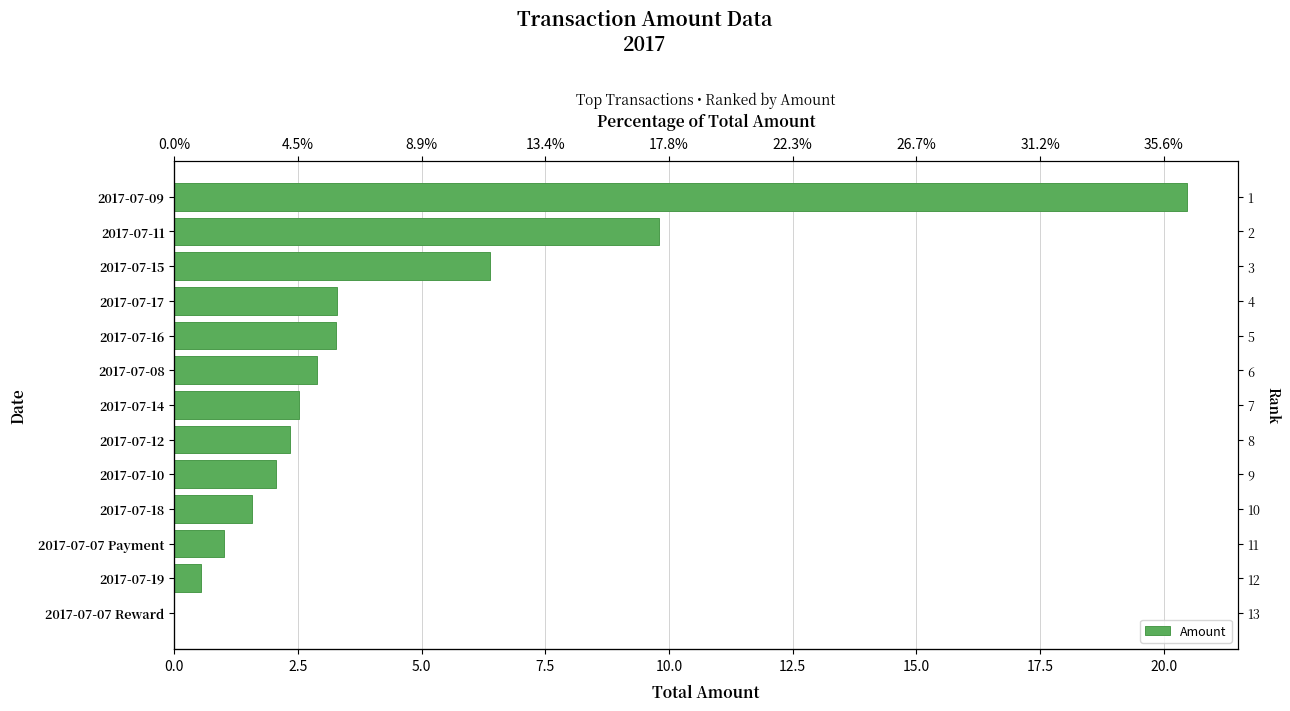

What is the difference between the maximum and minimum values?

20.5